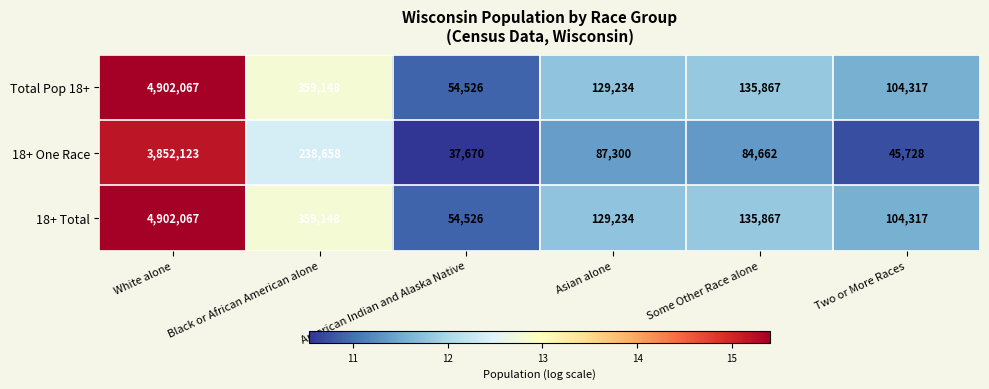

At which label does 18+ One Race reach its minimum?

American Indian and Alaska Native